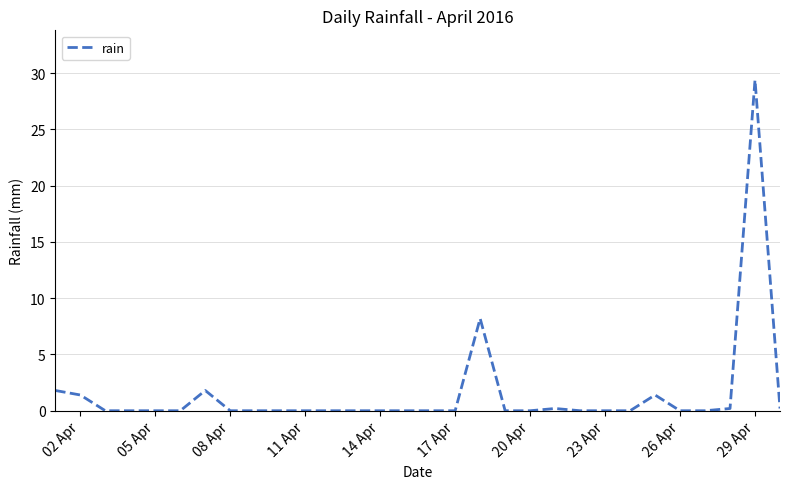

What is the difference between the maximum and minimum values?

29.4